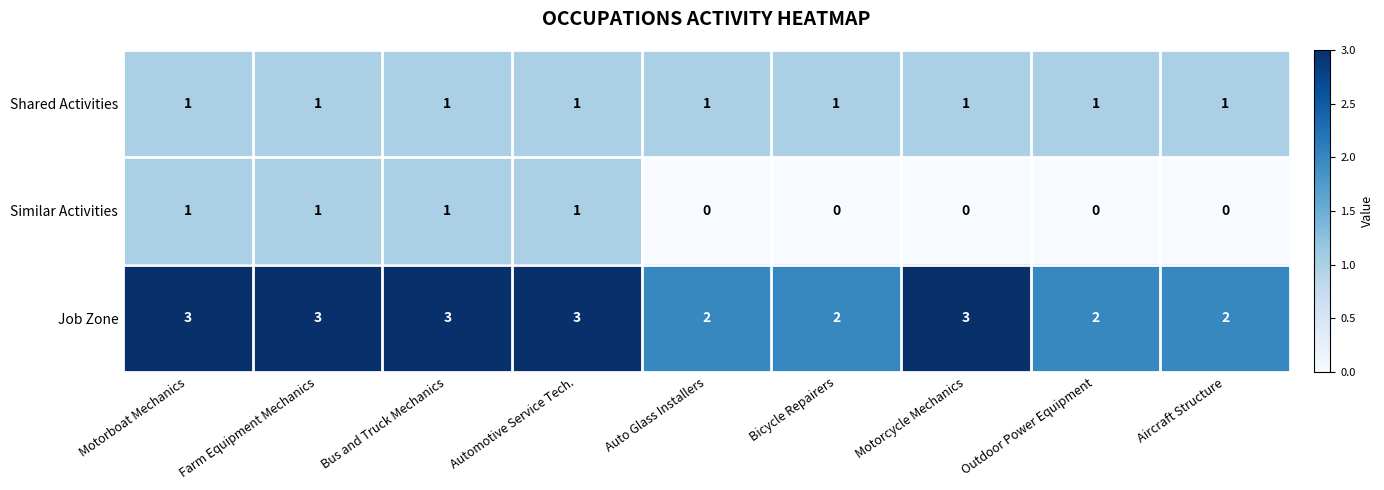

Reading right to left, what are all the values shown in this chart?

Shared Activities: Aircraft Structure=1	Outdoor Power Equipment=1	Motorcycle Mechanics=1	Bicycle Repairers=1	Auto Glass Installers=1	Automotive Service Tech.=1	Bus and Truck Mechanics=1	Farm Equipment Mechanics=1	Motorboat Mechanics=1
Similar Activities: Aircraft Structure=0	Outdoor Power Equipment=0	Motorcycle Mechanics=0	Bicycle Repairers=0	Auto Glass Installers=0	Automotive Service Tech.=1	Bus and Truck Mechanics=1	Farm Equipment Mechanics=1	Motorboat Mechanics=1
Job Zone: Aircraft Structure=2	Outdoor Power Equipment=2	Motorcycle Mechanics=3	Bicycle Repairers=2	Auto Glass Installers=2	Automotive Service Tech.=3	Bus and Truck Mechanics=3	Farm Equipment Mechanics=3	Motorboat Mechanics=3